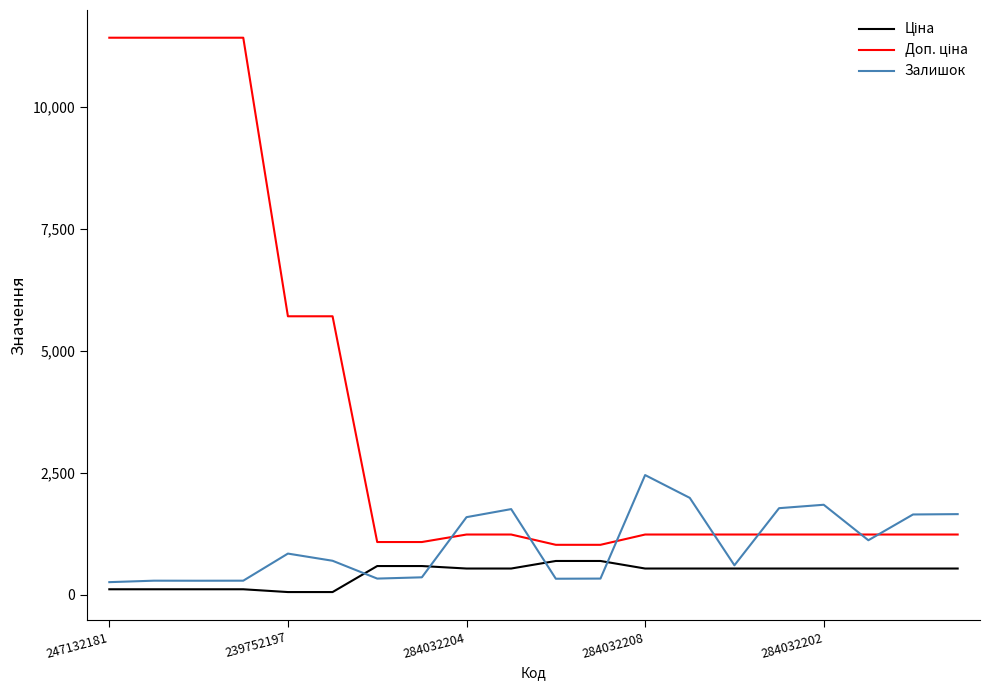

The Залишок series shows 2453.0 at 284032208. True or false?

True